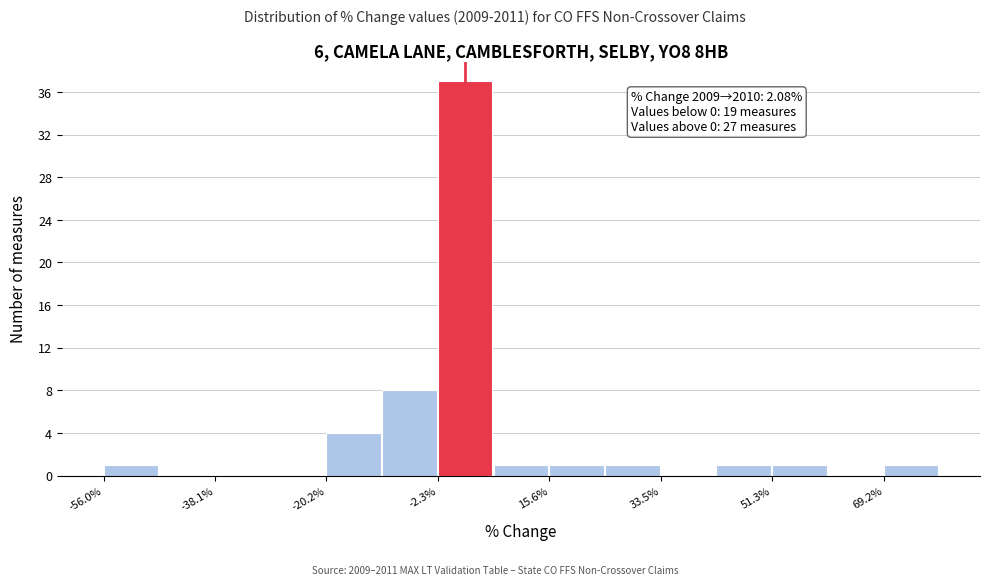

Over which range of the x-axis is the bar tallest?

-2 to 6